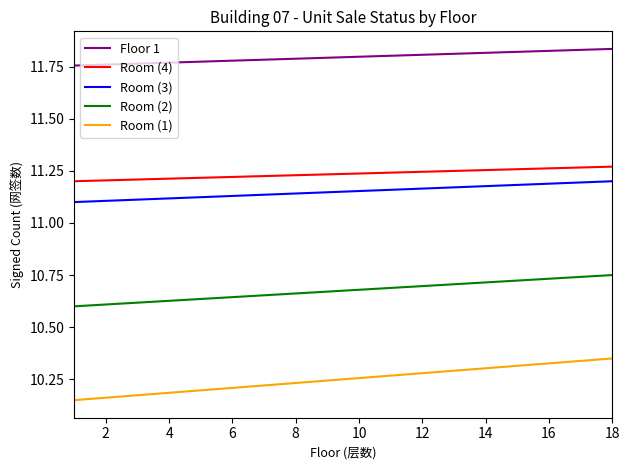

What is the difference between the second highest and second lowest values in the Room (1) series?

0.2